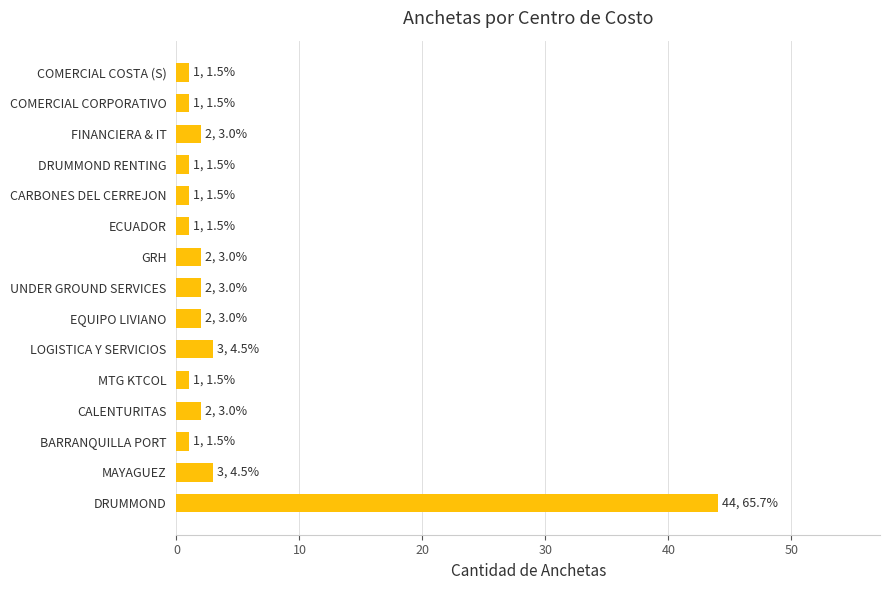

Does the chart contain stacked bars?

No